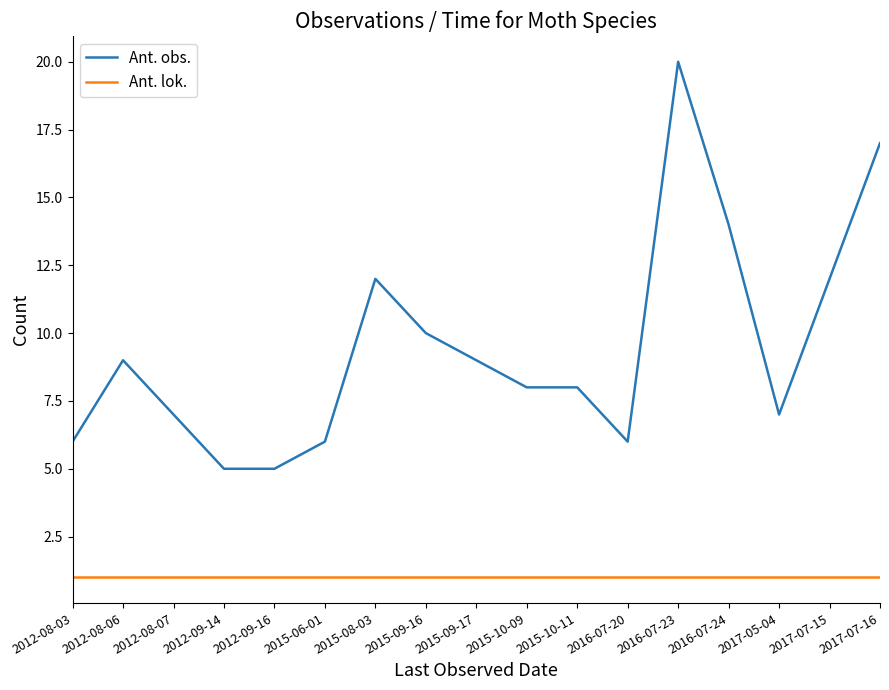

True or false: Ant. obs. and Ant. lok. intersect in this chart.

False